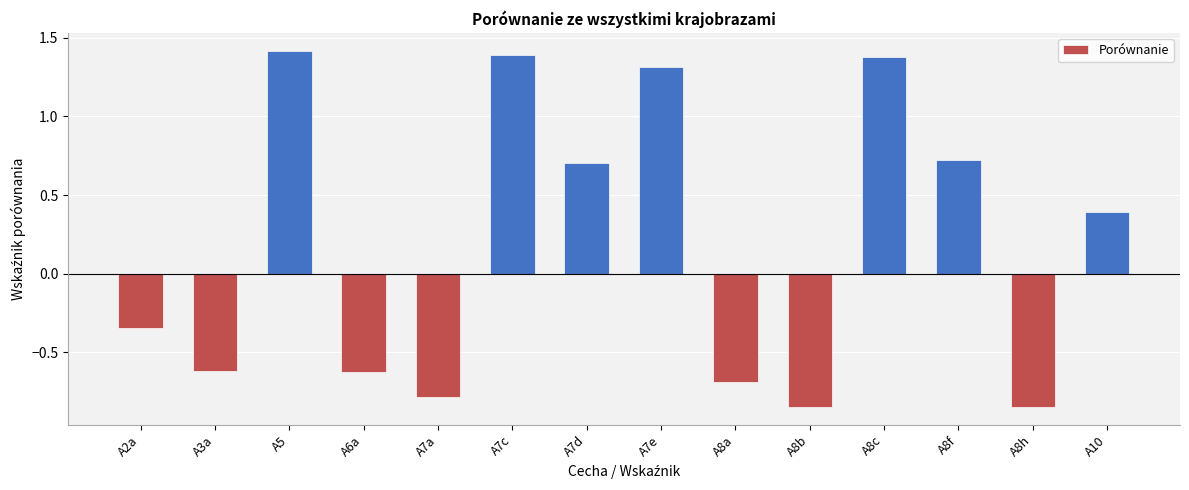

What is the change in value from A8a to A10?

+1.1